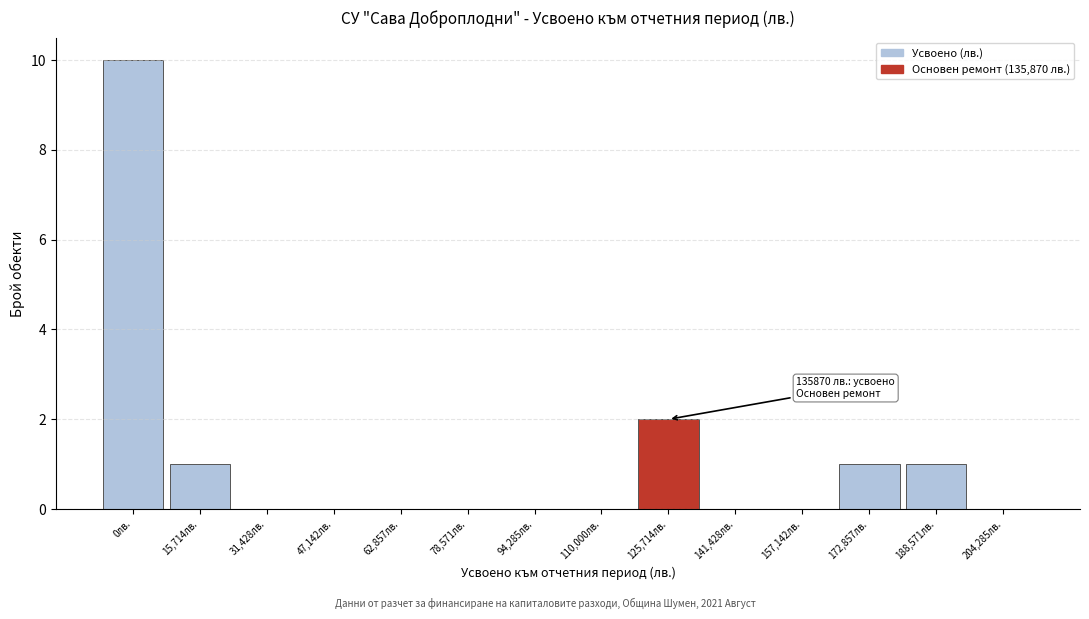

Reading right to left, what are all the values shown in this chart?

204,285лв.=0	188,571лв.=1	172,857лв.=1	157,142лв.=0	141,428лв.=0	125,714лв.=2	110,000лв.=0	94,285лв.=0	78,571лв.=0	62,857лв.=0	47,142лв.=0	31,428лв.=0	15,714лв.=1	0лв.=10